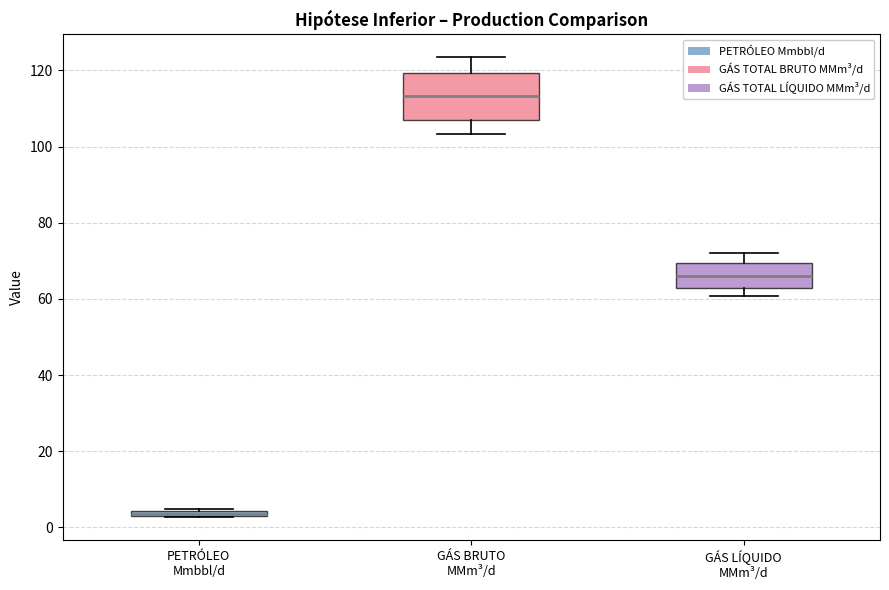

Which box's median line is the highest?

GÁS BRUTO MMm³/d